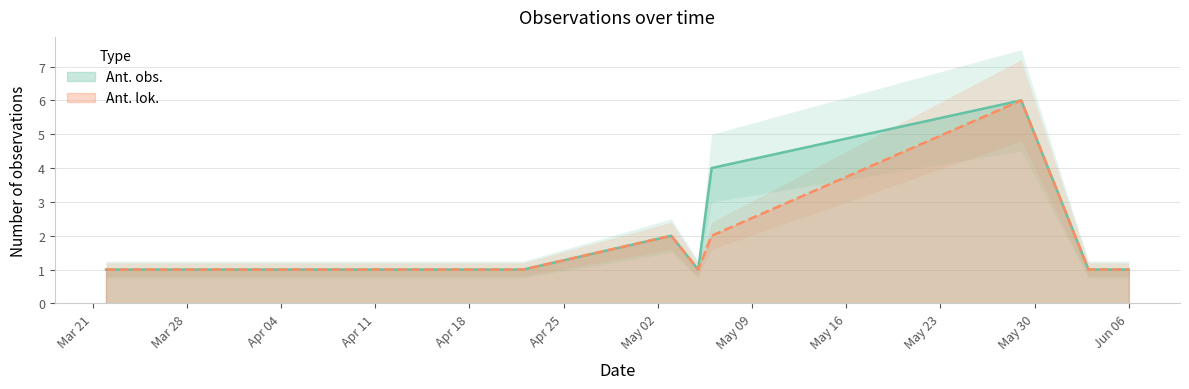

What is the value of the Ant. obs. point at the 2nd from the left?

1